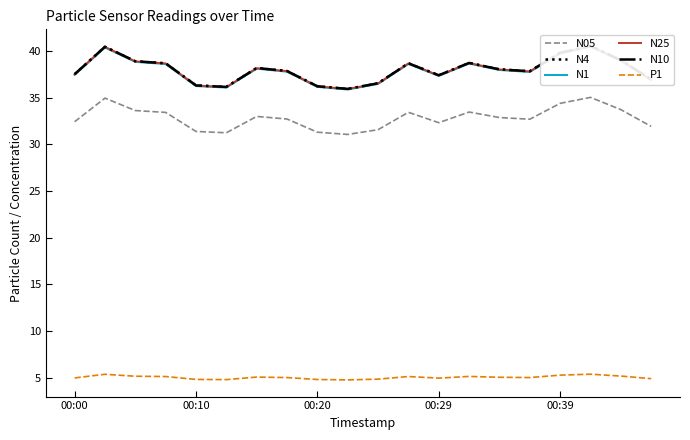

True or false: N1 and P1 intersect in this chart.

False